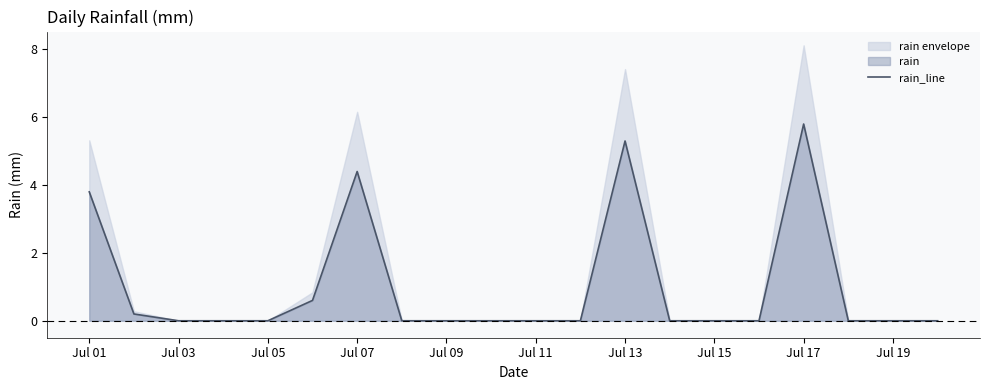

How many positive values are there?

6